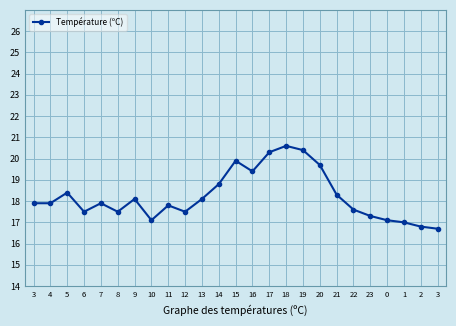

Count the number of data series in this chart.

1